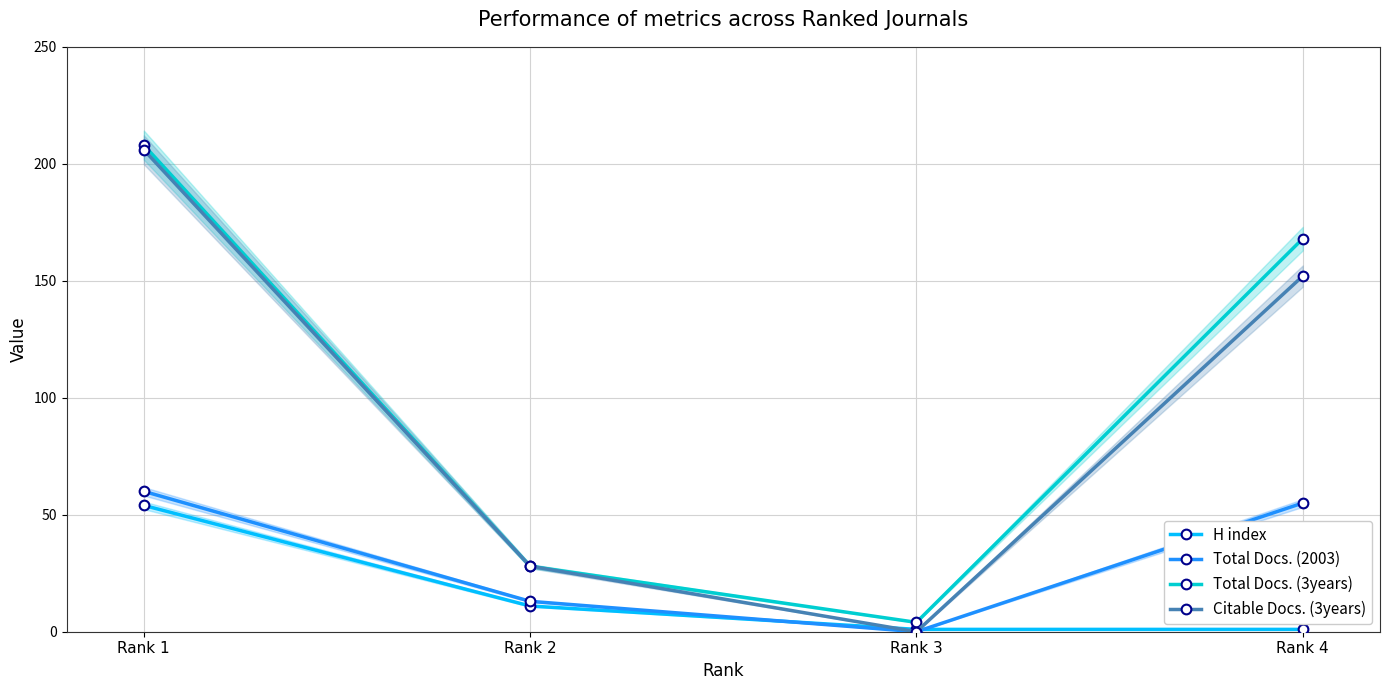

True or false: H index and Total Docs. (3years) intersect in this chart.

False